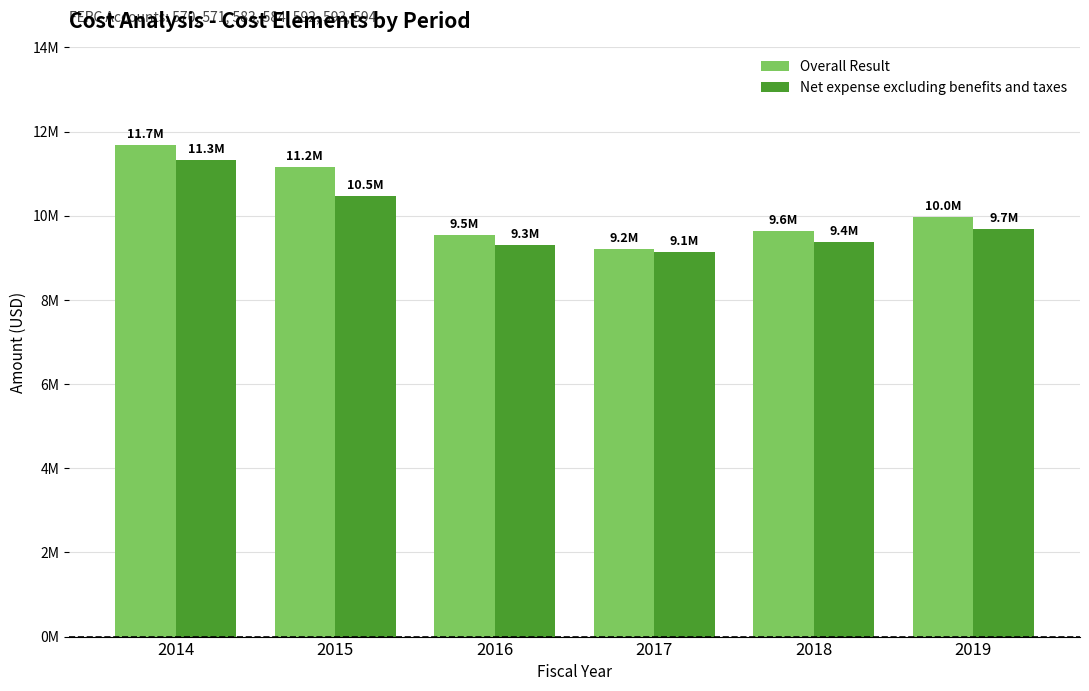

What are all the series names shown in the legend?

Overall Result, Net expense excluding benefits and taxes